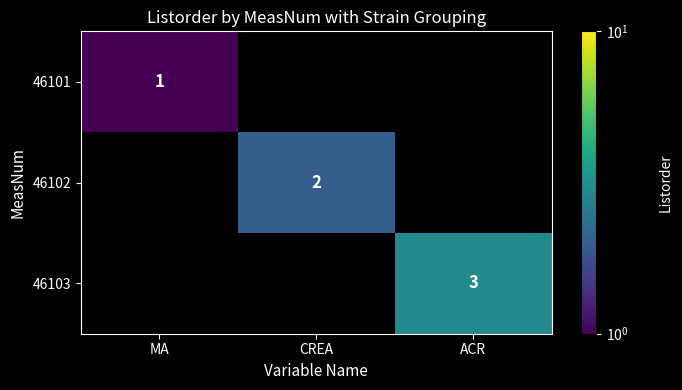

True or false: 46101 has a value of 0 at MA.

False